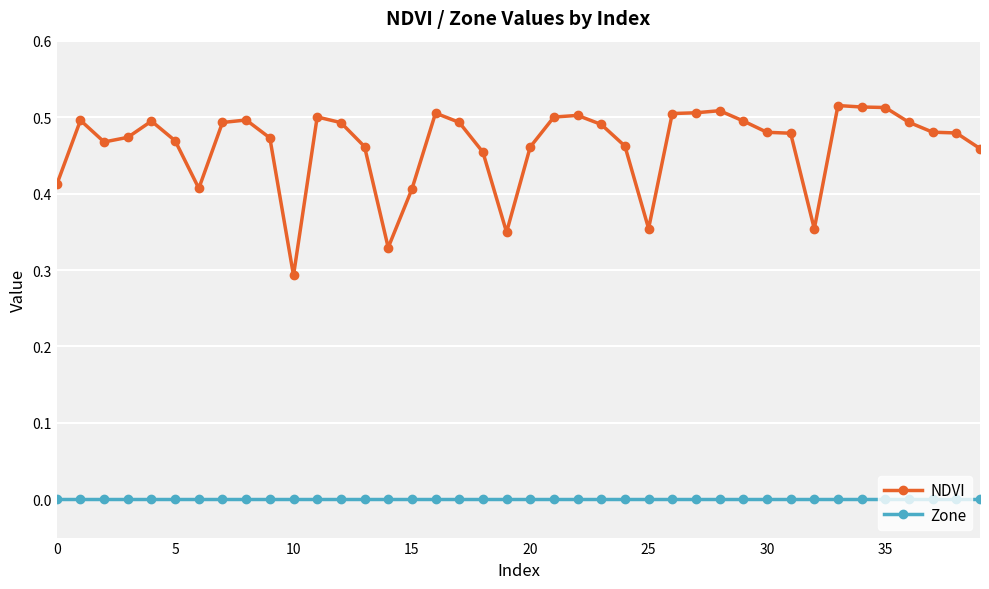

True or false: NDVI and Zone intersect in this chart.

False